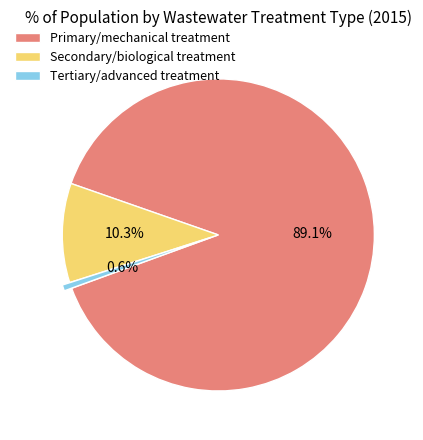

Is there a majority slice in this chart?

Yes